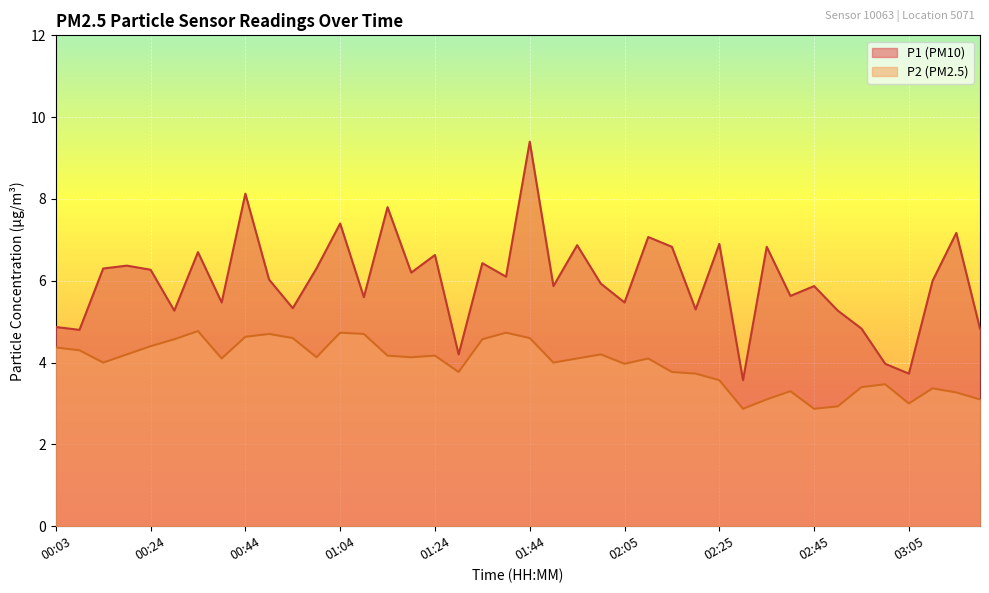

What are all the series names shown in the legend?

P1 (PM10), P2 (PM2.5)